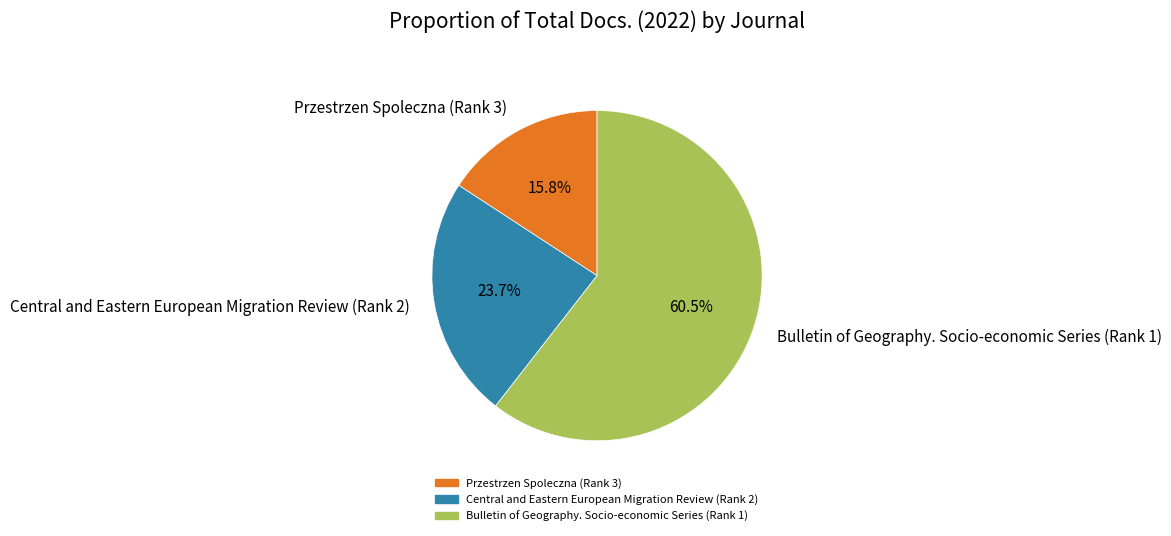

To the nearest percent, what is the average slice percentage?

33%